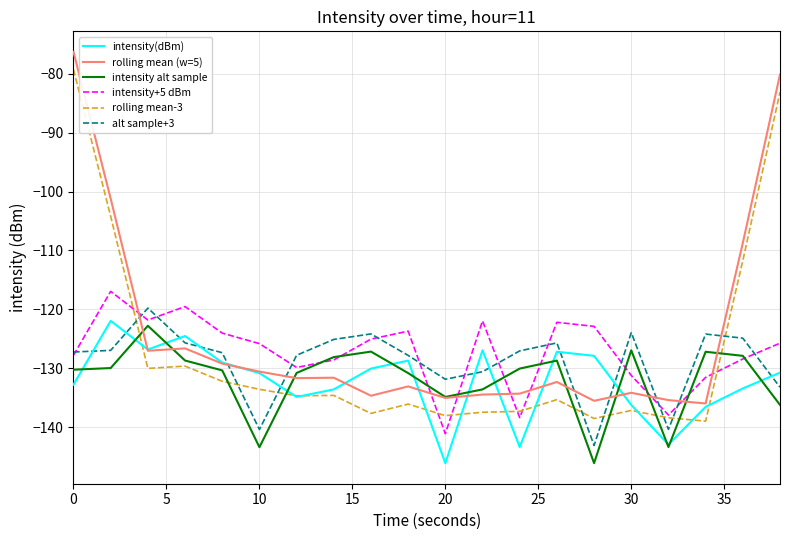

True or false: rolling mean-3 has more than 1 points higher than both neighbors.

True